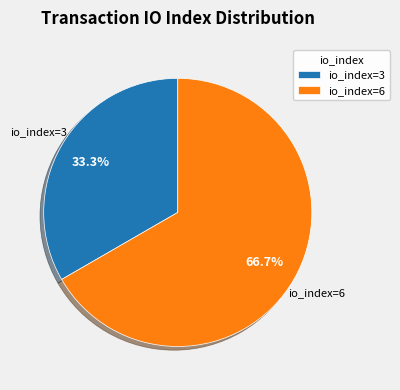

To the nearest percent, what is the combined percentage of io_index=3 and io_index=6?

100%